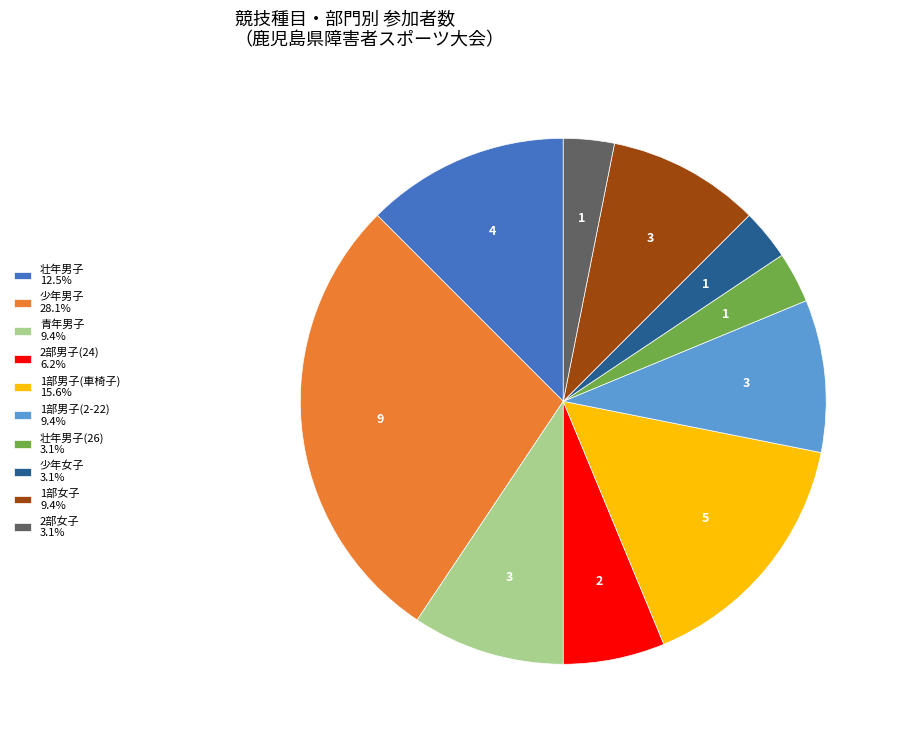

Is 壮年男子 12.5% the majority of the pie?

No